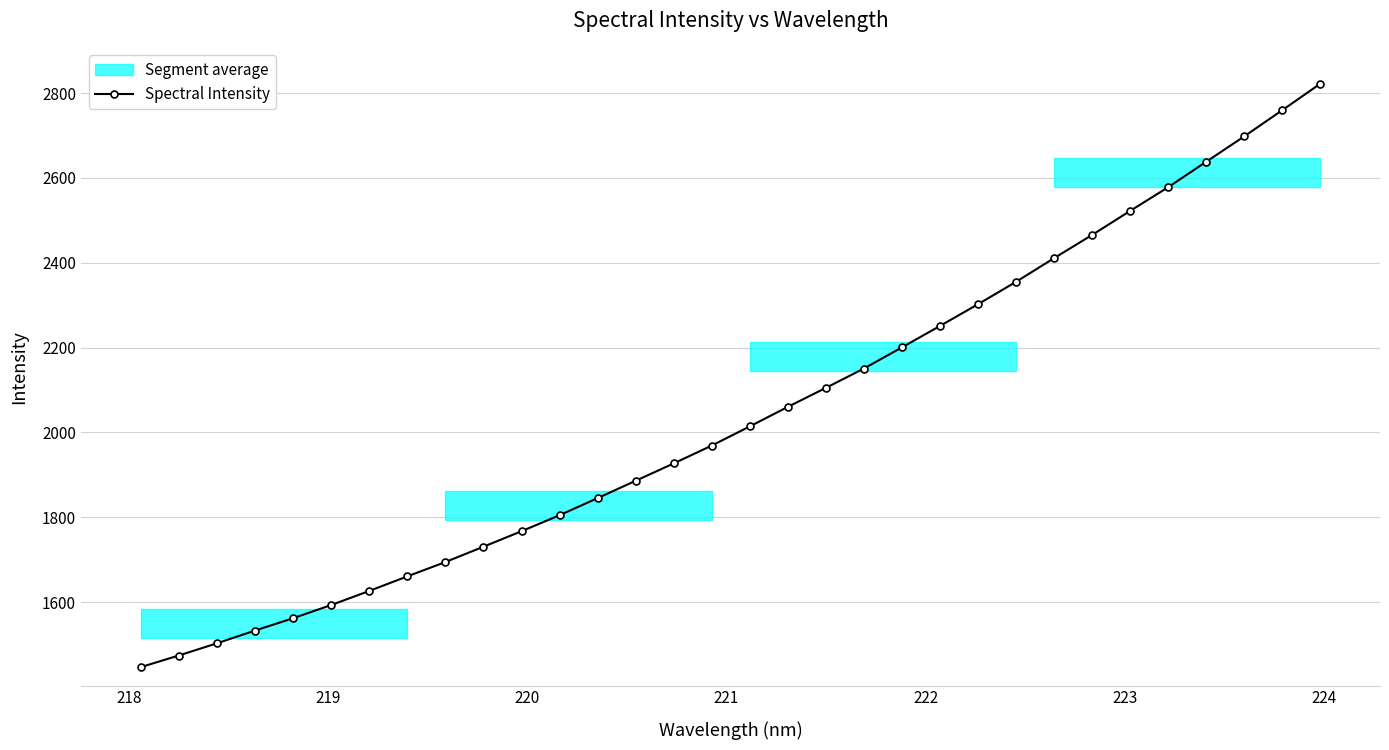

Does the chart display data point markers on the line(s)?

Yes